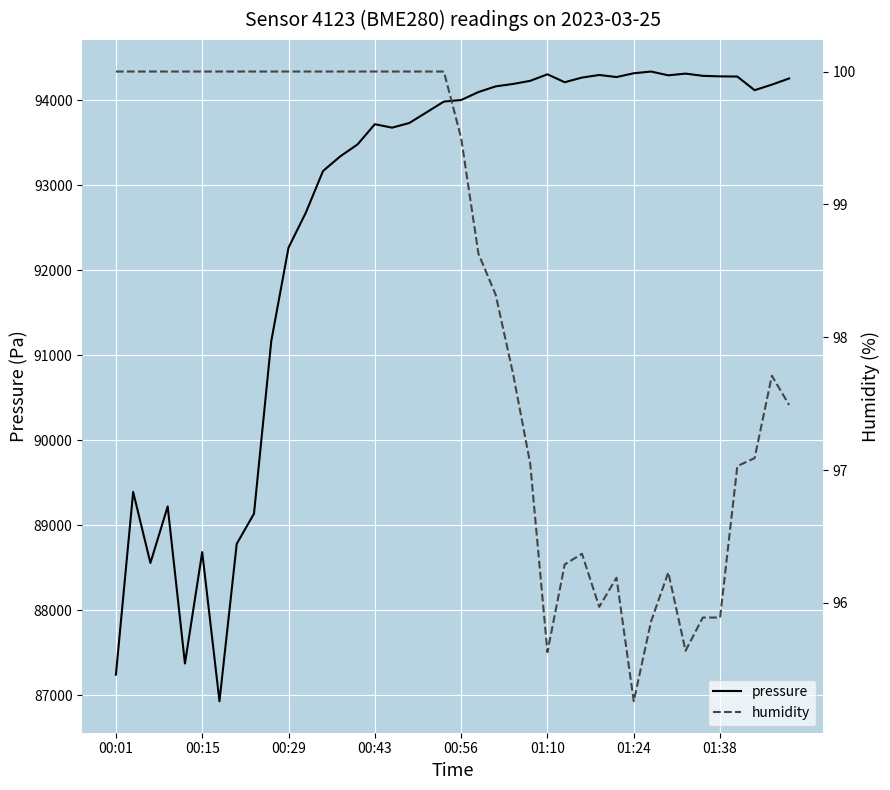

At which label is humidity closest to 97?

36